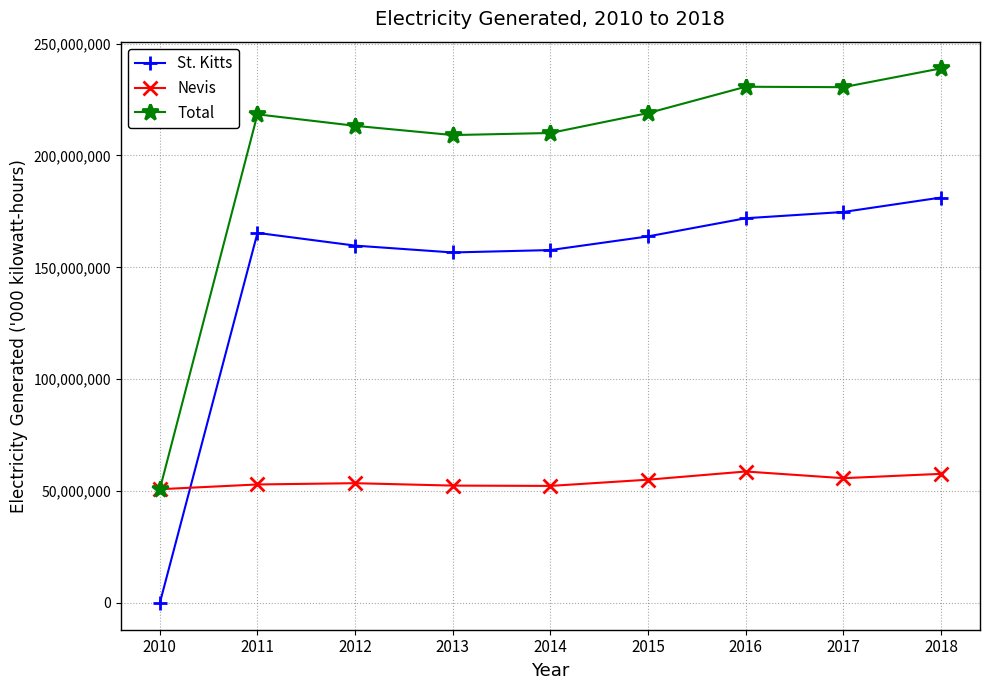

Which label corresponds to the largest value in the chart?

2018